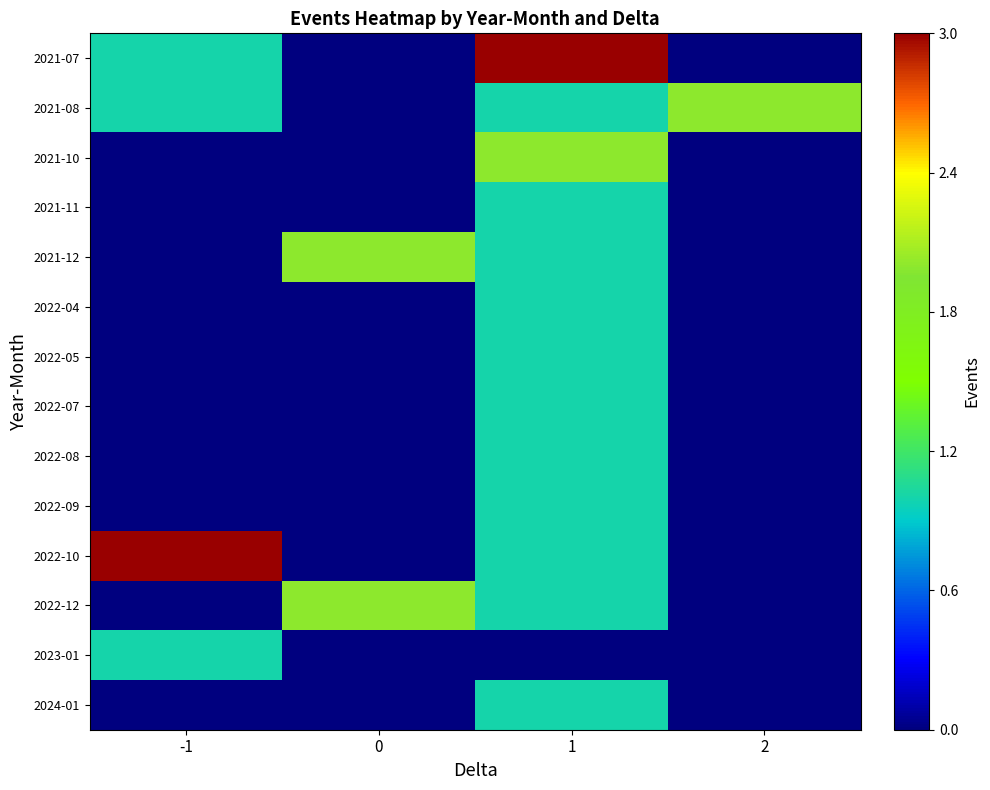

At which category is the sum across all series the highest?

1